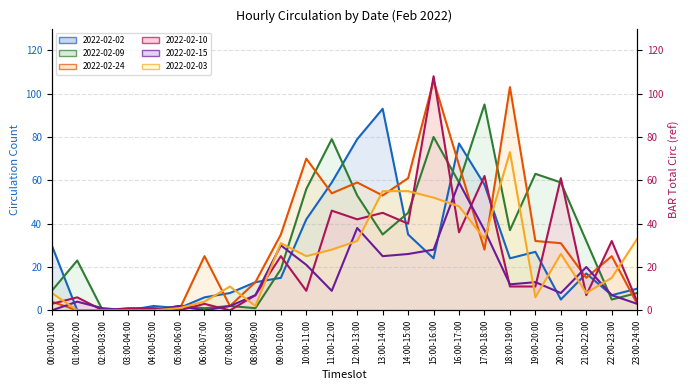

Reading right to left, transcribe all the data shown in this chart.

2022-02-02 (line): 23:00-24:00=10	22:00-23:00=7	21:00-22:00=17	20:00-21:00=5	19:00-20:00=27	18:00-19:00=24	17:00-18:00=58	16:00-17:00=77	15:00-16:00=24	14:00-15:00=35	13:00-14:00=93	12:00-13:00=79	11:00-12:00=59	10:00-11:00=42	09:00-10:00=15	08:00-09:00=13	07:00-08:00=8	06:00-07:00=6	05:00-06:00=1	04:00-05:00=2	03:00-04:00=0	02:00-03:00=0	01:00-02:00=0	00:00-01:00=30
2022-02-09 (line): 23:00-24:00=8	22:00-23:00=5	21:00-22:00=32	20:00-21:00=59	19:00-20:00=63	18:00-19:00=37	17:00-18:00=95	16:00-17:00=59	15:00-16:00=80	14:00-15:00=45	13:00-14:00=35	12:00-13:00=53	11:00-12:00=79	10:00-11:00=56	09:00-10:00=19	08:00-09:00=1	07:00-08:00=2	06:00-07:00=1	05:00-06:00=2	04:00-05:00=0	03:00-04:00=0	02:00-03:00=0	01:00-02:00=23	00:00-01:00=9
2022-02-24 (line): 23:00-24:00=3	22:00-23:00=25	21:00-22:00=15	20:00-21:00=31	19:00-20:00=32	18:00-19:00=103	17:00-18:00=28	16:00-17:00=67	15:00-16:00=106	14:00-15:00=61	13:00-14:00=53	12:00-13:00=59	11:00-12:00=54	10:00-11:00=70	09:00-10:00=35	08:00-09:00=13	07:00-08:00=2	06:00-07:00=25	05:00-06:00=0	04:00-05:00=0	03:00-04:00=0	02:00-03:00=0	01:00-02:00=0	00:00-01:00=4
2022-02-10 (line): 23:00-24:00=4	22:00-23:00=32	21:00-22:00=7	20:00-21:00=61	19:00-20:00=11	18:00-19:00=11	17:00-18:00=62	16:00-17:00=36	15:00-16:00=108	14:00-15:00=40	13:00-14:00=45	12:00-13:00=42	11:00-12:00=46	10:00-11:00=9	09:00-10:00=25	08:00-09:00=7	07:00-08:00=0	06:00-07:00=3	05:00-06:00=0	04:00-05:00=1	03:00-04:00=1	02:00-03:00=0	01:00-02:00=6	00:00-01:00=3
2022-02-15 (line): 23:00-24:00=3	22:00-23:00=7	21:00-22:00=20	20:00-21:00=8	19:00-20:00=13	18:00-19:00=12	17:00-18:00=37	16:00-17:00=59	15:00-16:00=28	14:00-15:00=26	13:00-14:00=25	12:00-13:00=38	11:00-12:00=9	10:00-11:00=21	09:00-10:00=30	08:00-09:00=7	07:00-08:00=2	06:00-07:00=0	05:00-06:00=2	04:00-05:00=0	03:00-04:00=0	02:00-03:00=1	01:00-02:00=4	00:00-01:00=0
2022-02-03 (line): 23:00-24:00=33	22:00-23:00=15	21:00-22:00=8	20:00-21:00=26	19:00-20:00=6	18:00-19:00=73	17:00-18:00=33	16:00-17:00=48	15:00-16:00=52	14:00-15:00=55	13:00-14:00=55	12:00-13:00=32	11:00-12:00=28	10:00-11:00=25	09:00-10:00=31	08:00-09:00=2	07:00-08:00=11	06:00-07:00=4	05:00-06:00=1	04:00-05:00=0	03:00-04:00=0	02:00-03:00=0	01:00-02:00=0	00:00-01:00=8